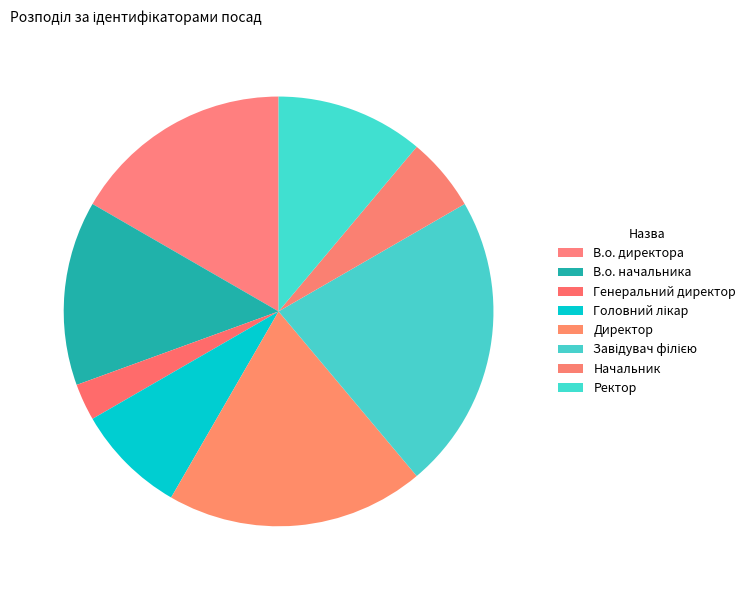

What percentage is NOT represented by В.о. директора?

83.3%